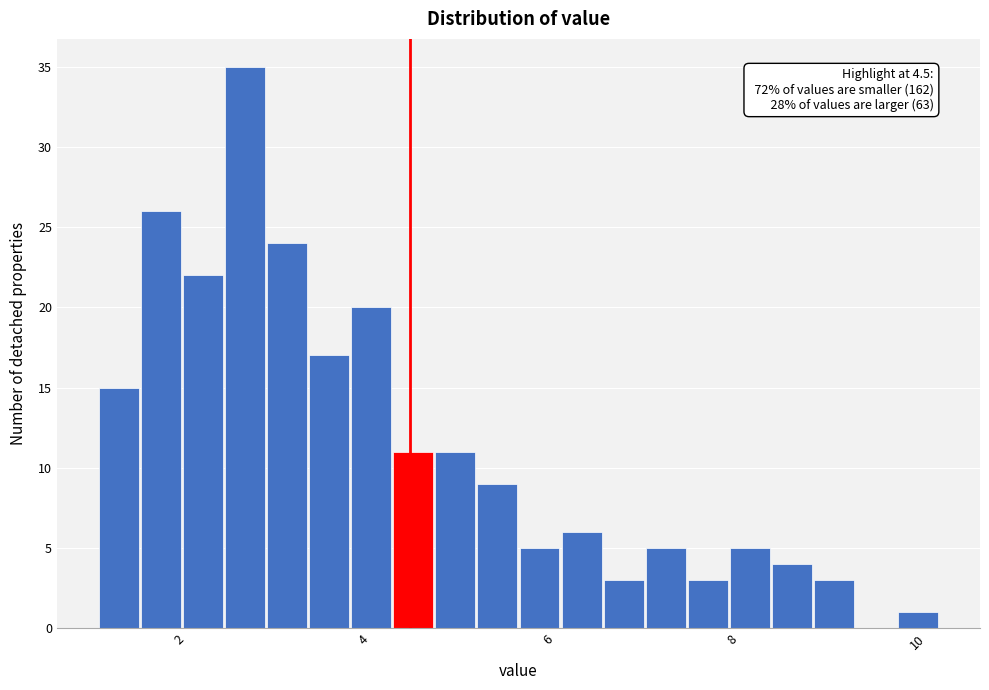

Read against the x-axis, roughly where is the centre of the tallest bar?

2.8